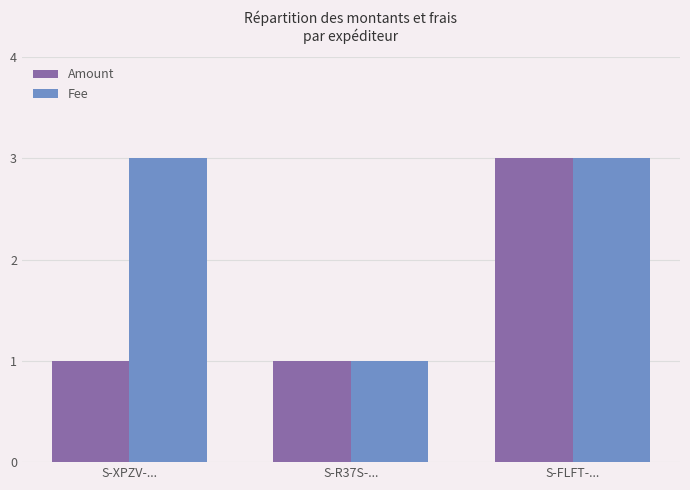

How many values in the Fee series are below 3?

1